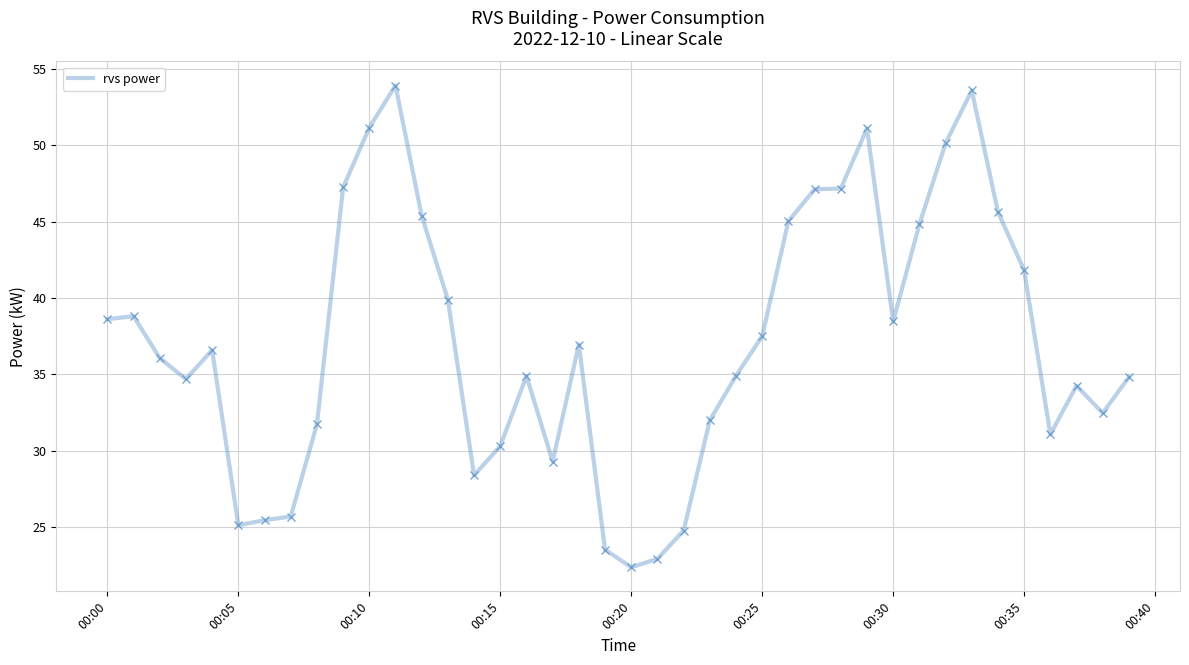

What is the smallest value displayed?

22.4